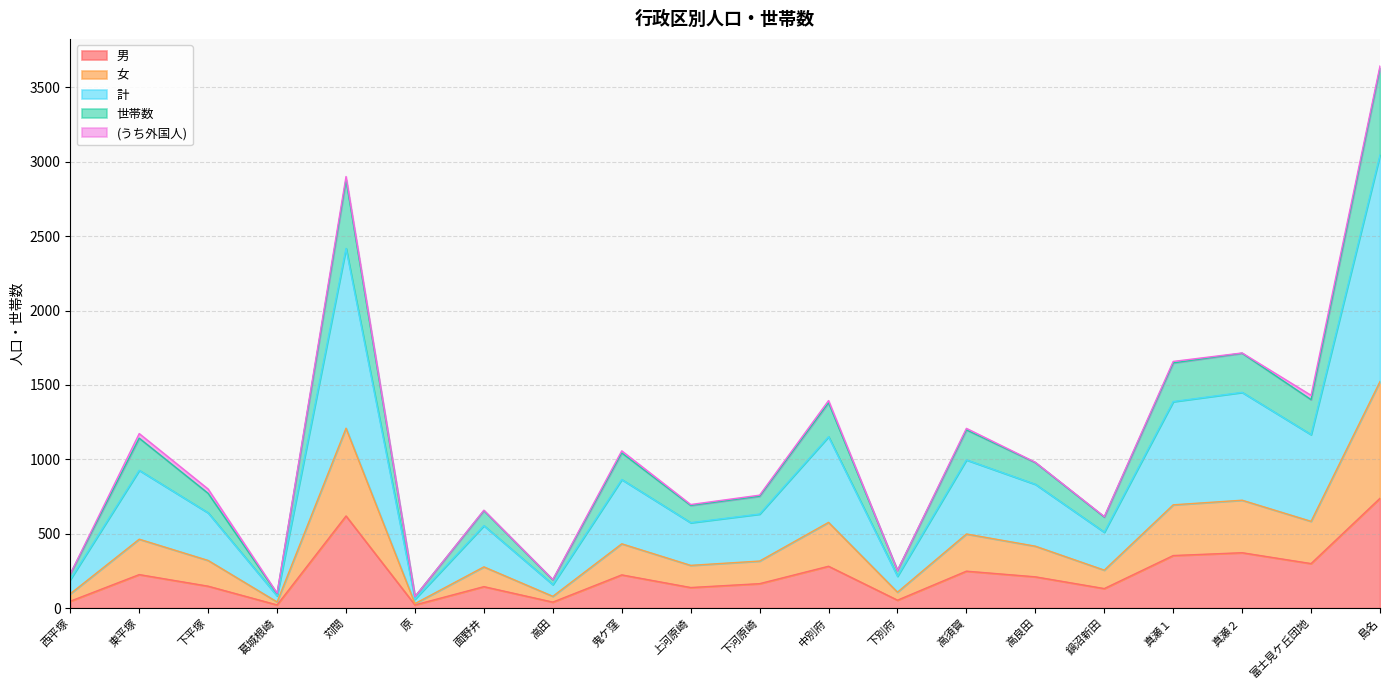

Is the value of 計 at 面野井 greater than the value of 世帯数 at 葛城根崎?

Yes